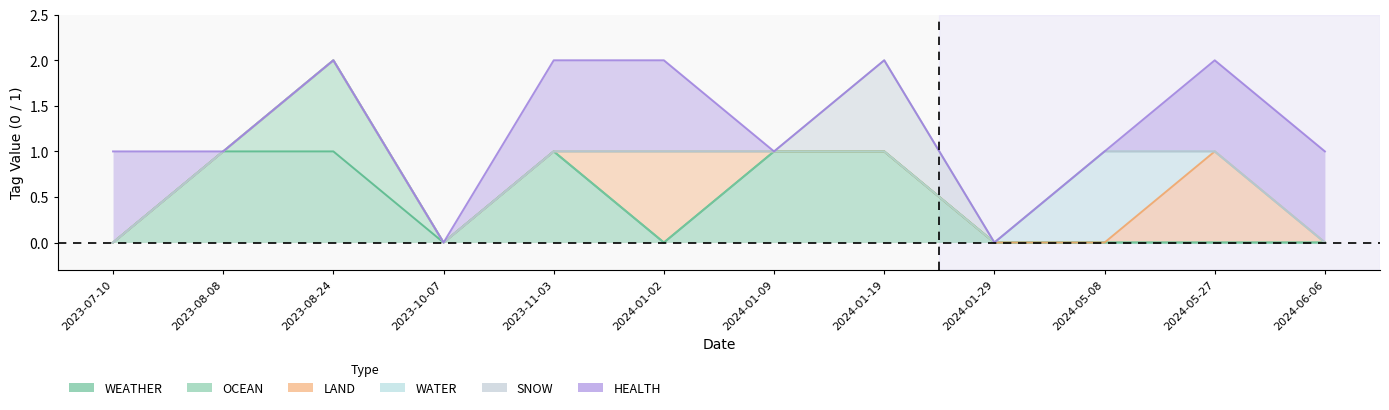

Count the number of data series in this chart.

6